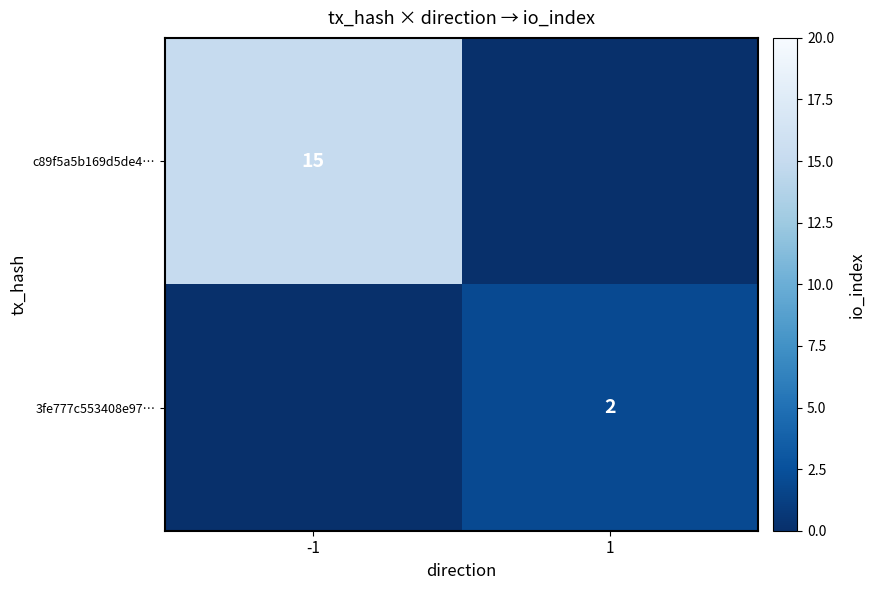

The 3fe777c553408e97… series shows 2 at 1. True or false?

True